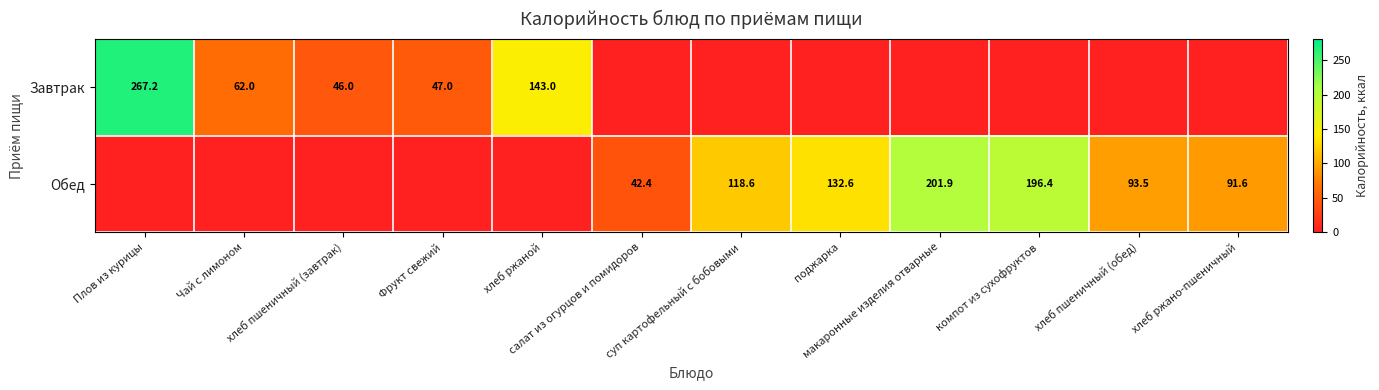

What is the sum of the Завтрак values at Плов из курицы and хлеб пшеничный (завтрак)?

313.2